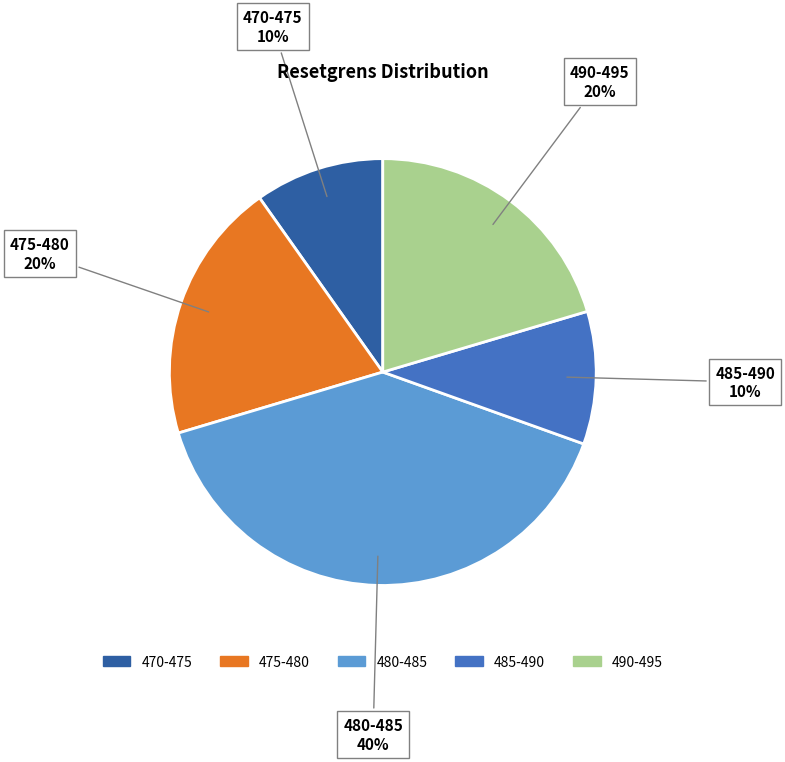

Is there any slice that represents more than half of the pie?

No